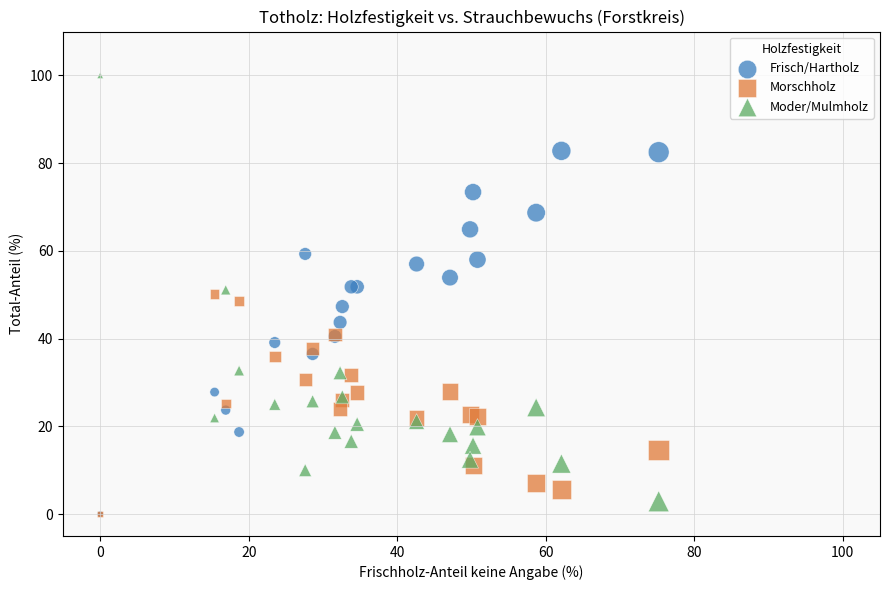

Which series has the largest Y range (max minus min)?

Moder/Mulmholz